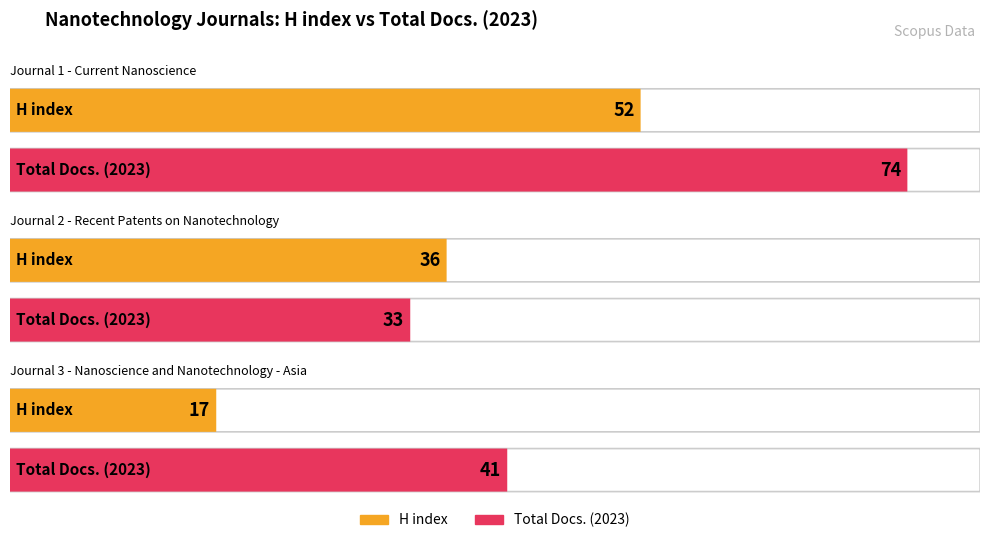

Between Current Nanoscience and Recent Patents on Nanotechnology, which is larger?

Current Nanoscience